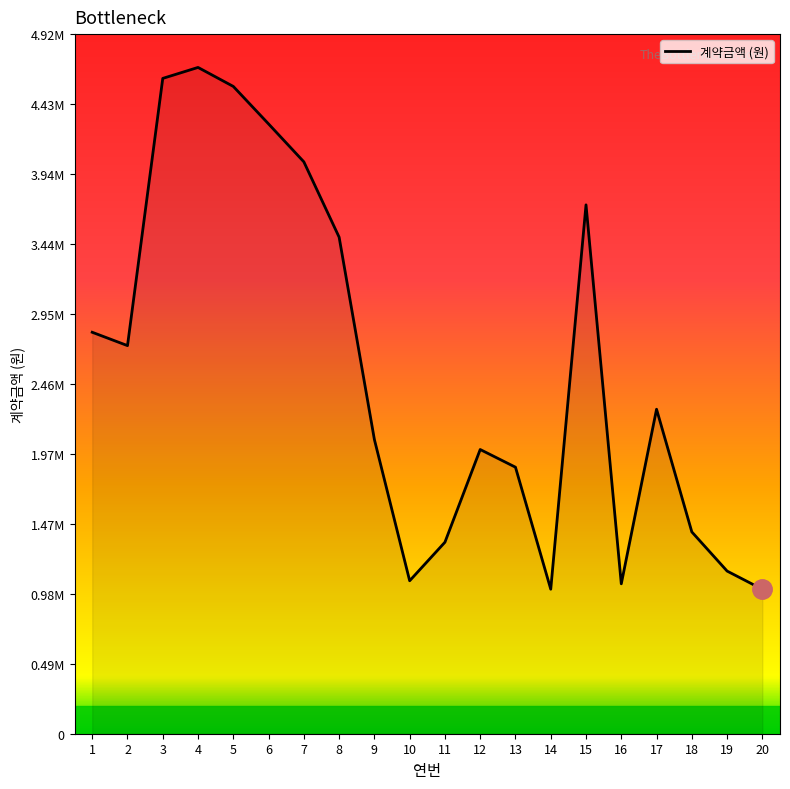

What is the smallest value displayed?

1017500